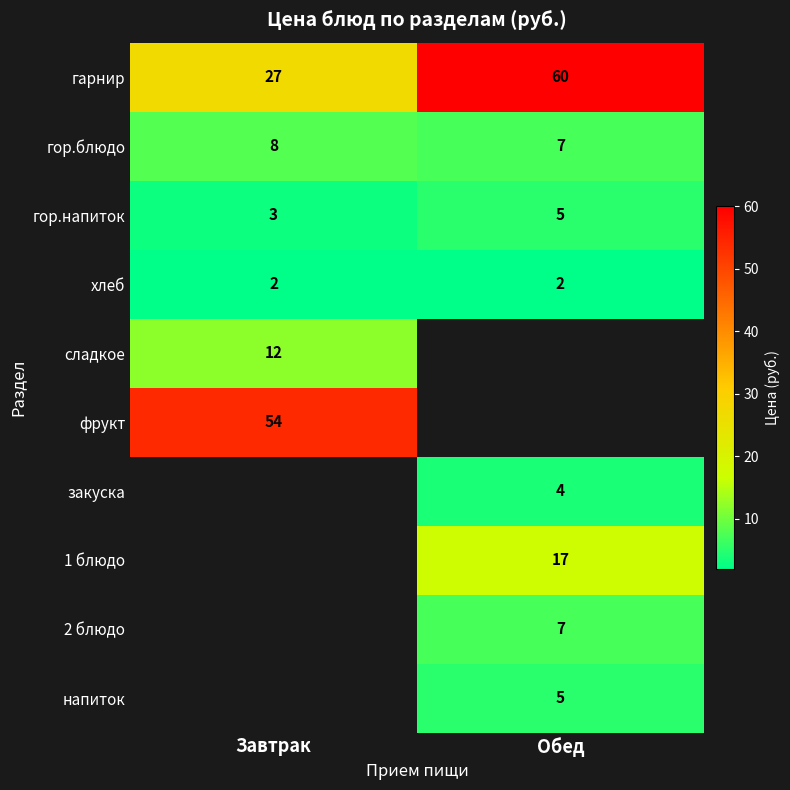

The value of сладкое at Завтрак is 12. True or false?

True